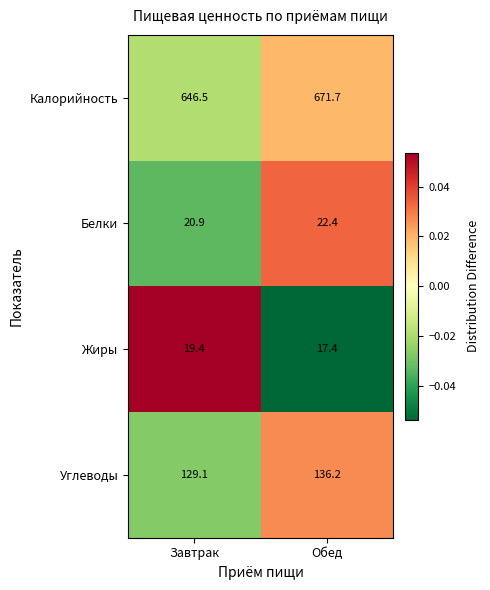

The Калорийность series shows 896.5 at Завтрак. True or false?

False